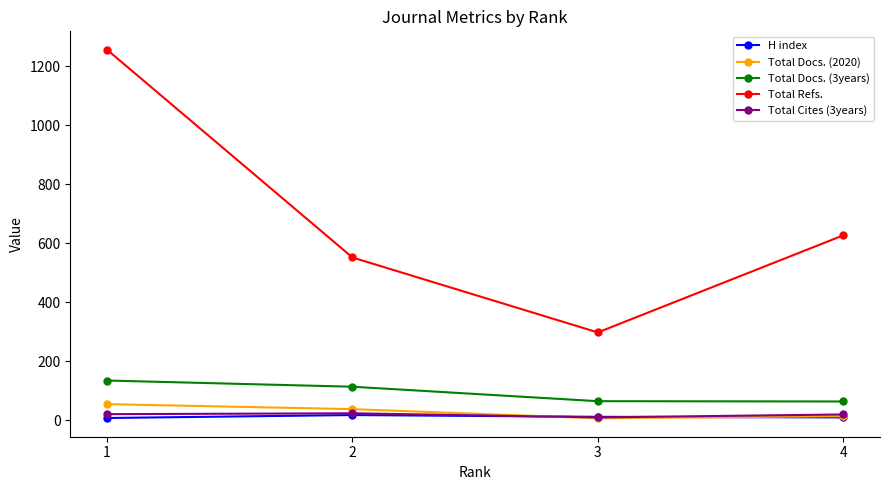

What is the value of the Total Docs. (3years) point at the 1st from the left?

135